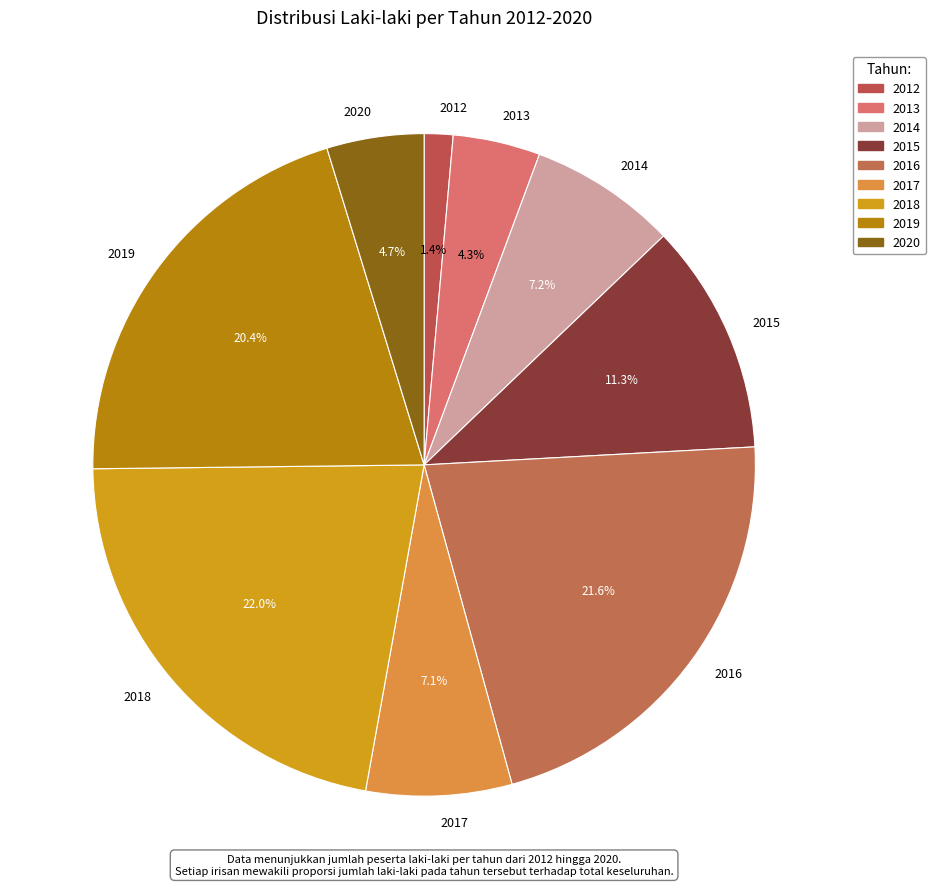

Between 2019 and 2015, which is larger?

2019